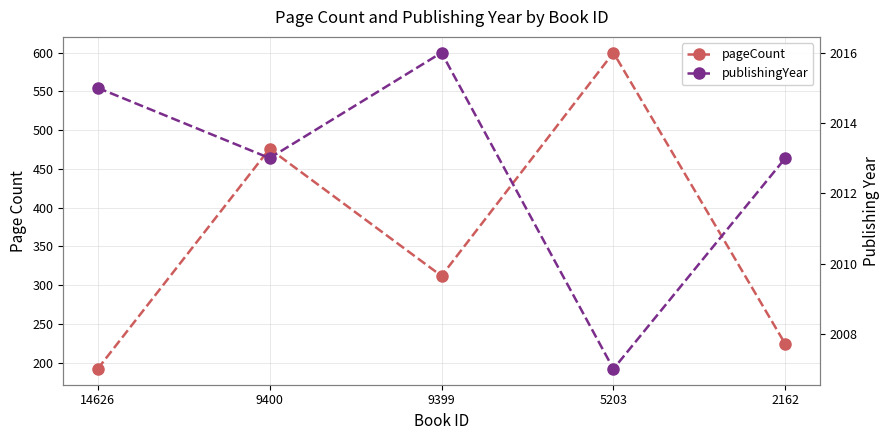

The pageCount series shows 312 at 9399. True or false?

True